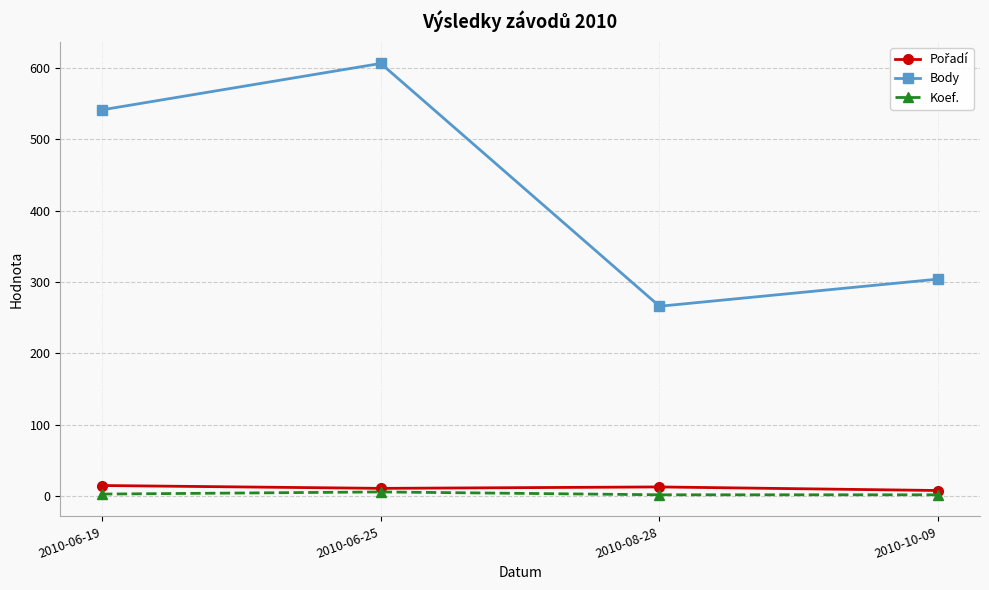

List the labels in order of Body value, smallest first.

2010-08-28, 2010-10-09, 2010-06-19, 2010-06-25